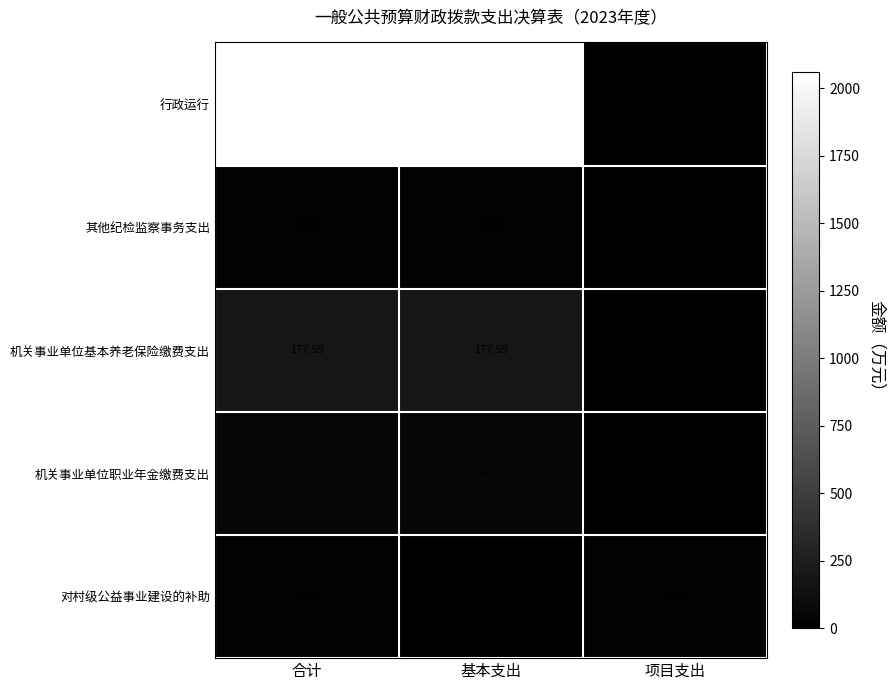

Rank the series at 合计 from highest to lowest value.

行政运行, 机关事业单位基本养老保险缴费支出, 机关事业单位职业年金缴费支出, 对村级公益事业建设的补助, 其他纪检监察事务支出